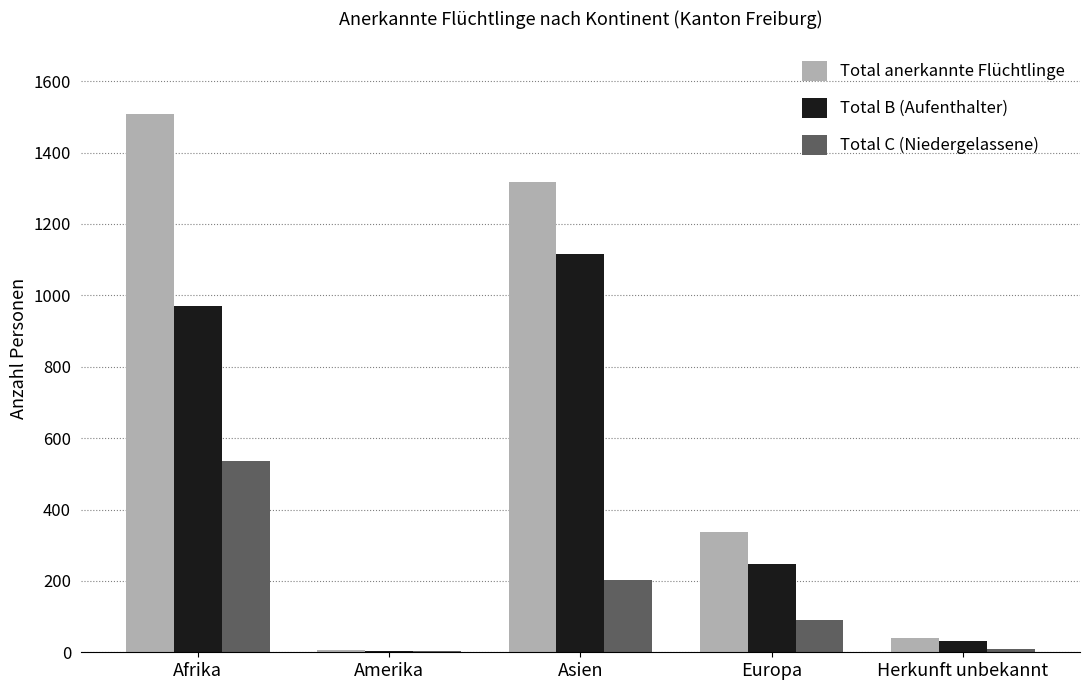

What is the average value of the Total B (Aufenthalter) series?

474